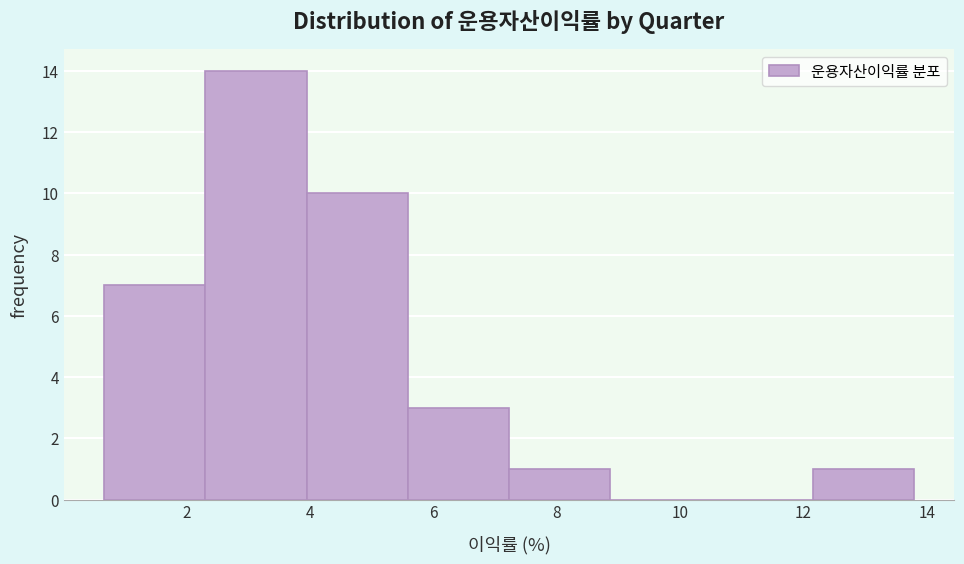

What is the height of the bar covering 2.4 to 4.0 on the x-axis? Neither the bar edges nor the heights are printed on the chart, so give them approximately, as read against the axes.

14